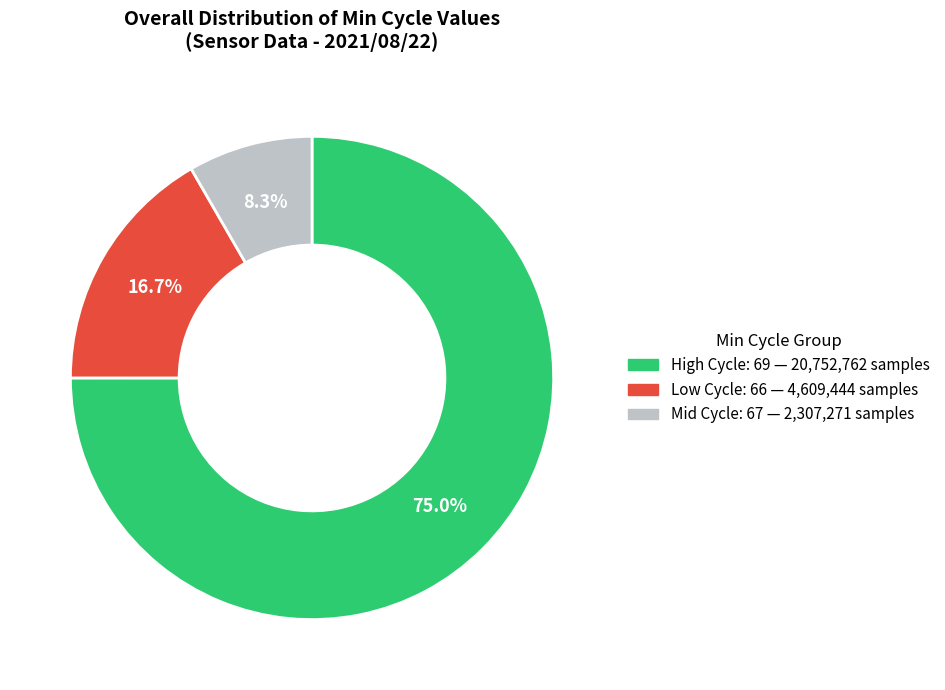

Is there any slice that represents more than half of the pie?

Yes